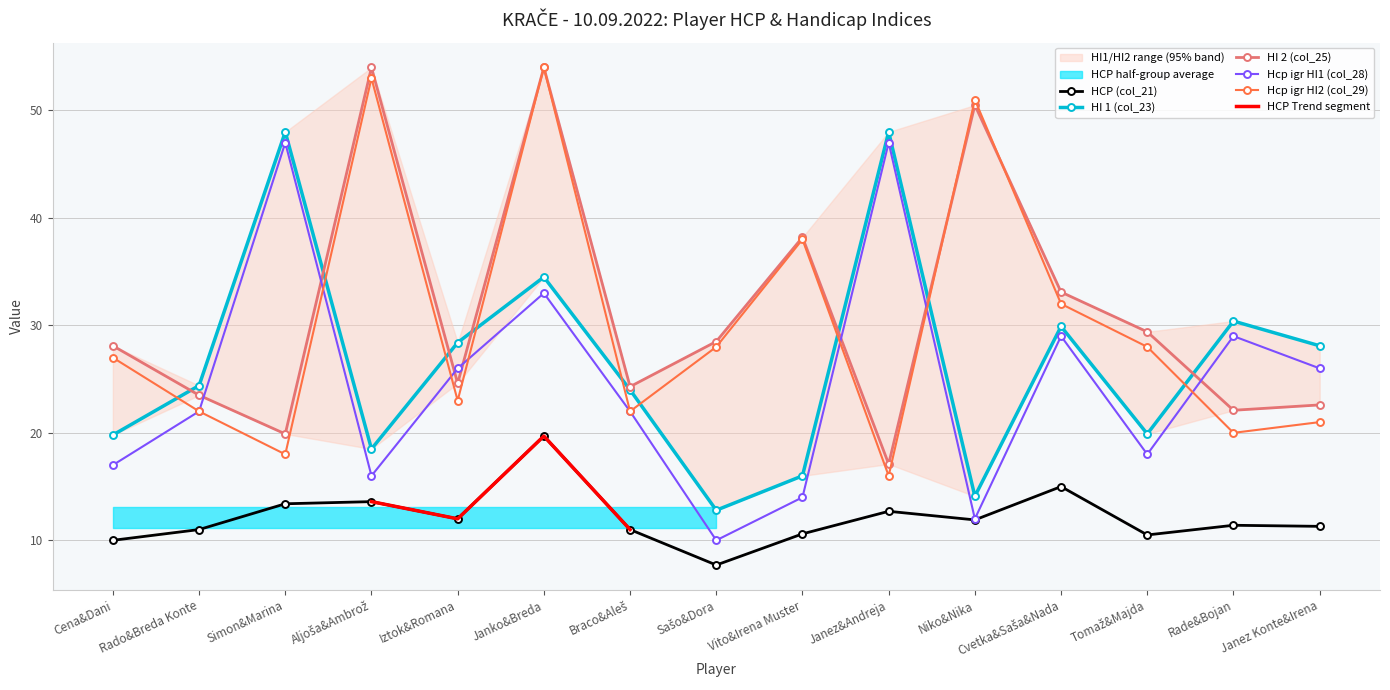

At how many categories does at least one series exceed 10?

15